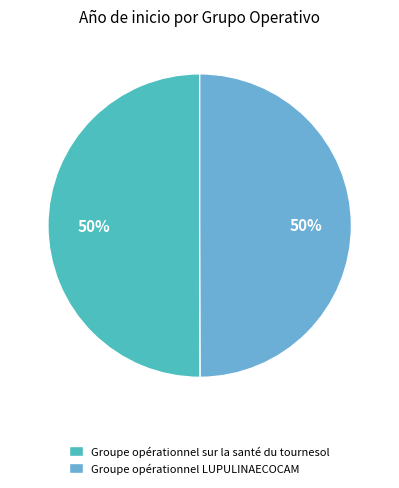

Is the sum of Groupe opérationnel LUPULINAECOCAM and Groupe opérationnel sur la santé du tournesol greater than half?

Yes